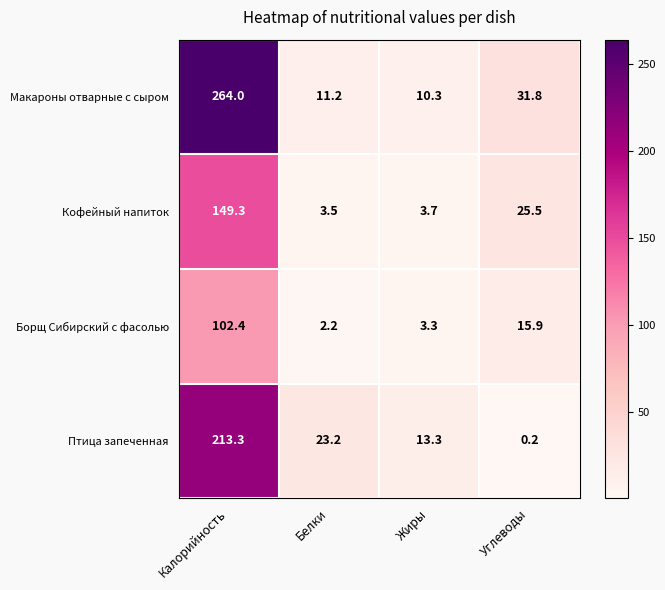

Read the Птица запеченная value at Калорийность.

213.3